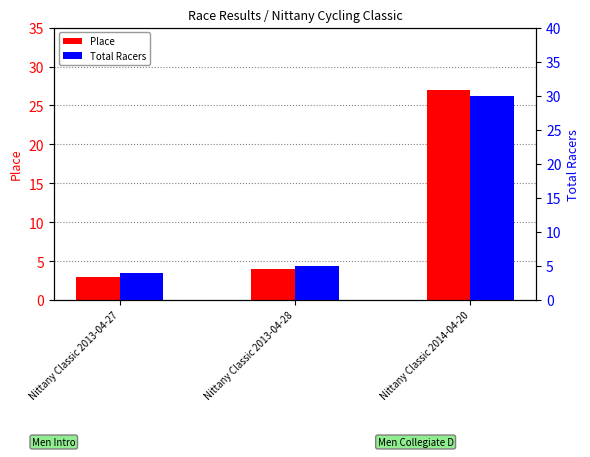

What is the maximum value shown in the chart?

30